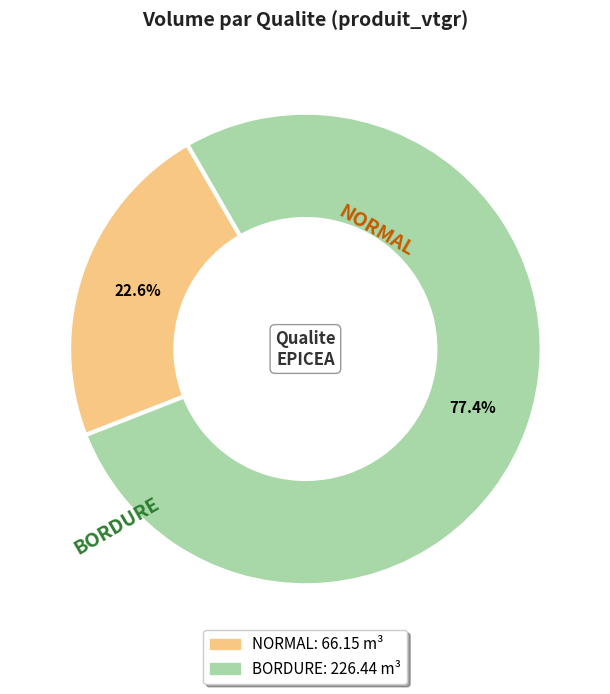

Is there any slice that represents more than half of the pie?

Yes